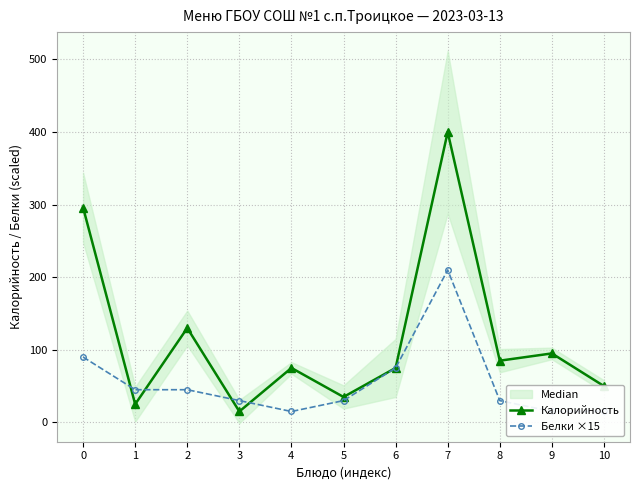

How many intersections are there between Калорийность and Белки ×15?

4